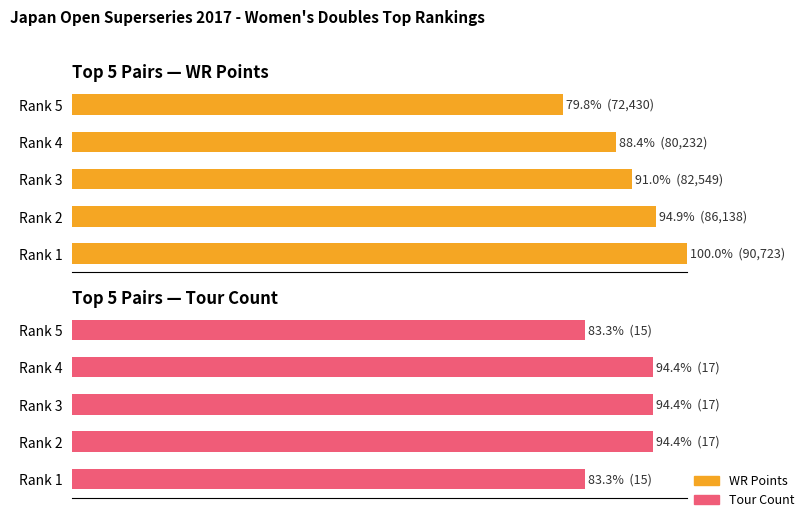

What is the value of the Tour bar at the 3rd from the left?

94.4